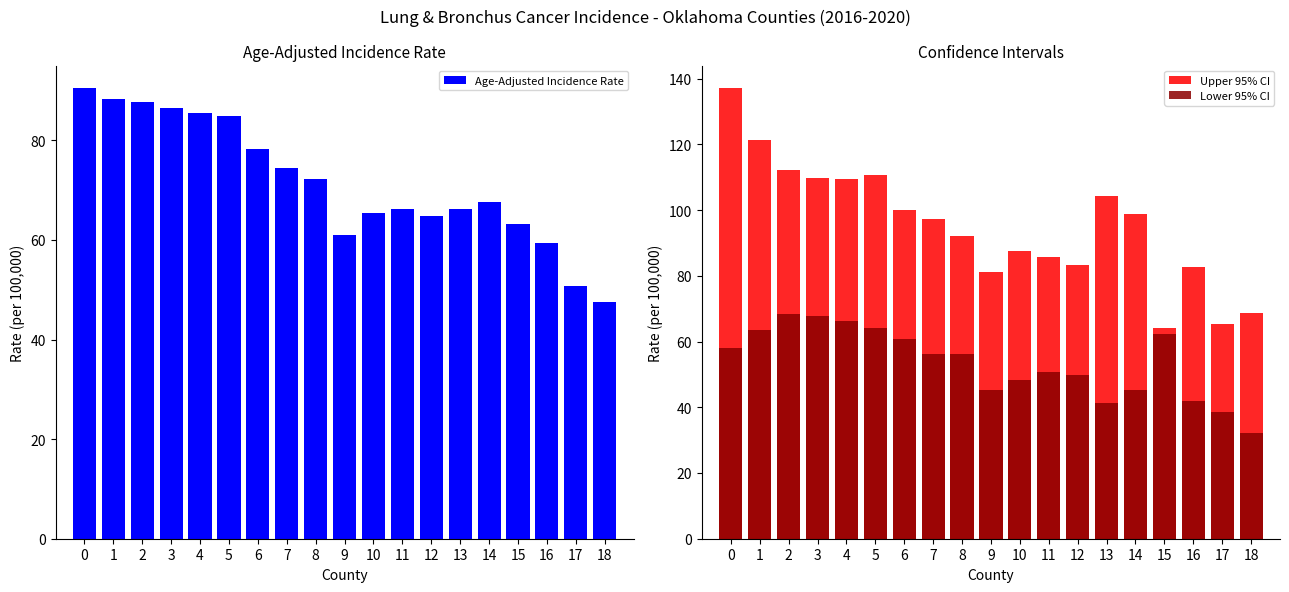

At how many categories does at least one series exceed 135?

1